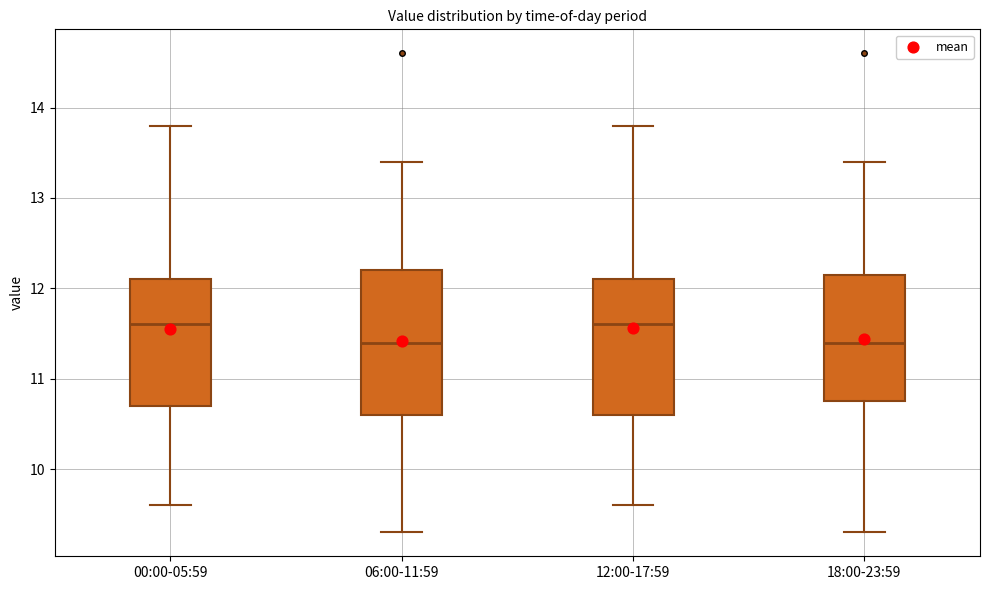

Reading left to right, read every box against the y-axis: the position of its median line, the range the box covers, and the ends of its whiskers. The values are not printed on the chart, so give them approximately, as read against the axis.

00:00-05:59: median 11.6, box 10.7 to 12.1, whiskers 9.6 to 13.8
06:00-11:59: median 11.4, box 10.6 to 12.2, whiskers 9.3 to 13.4
12:00-17:59: median 11.6, box 10.6 to 12.1, whiskers 9.6 to 13.8
18:00-23:59: median 11.4, box 10.8 to 12.2, whiskers 9.3 to 13.4